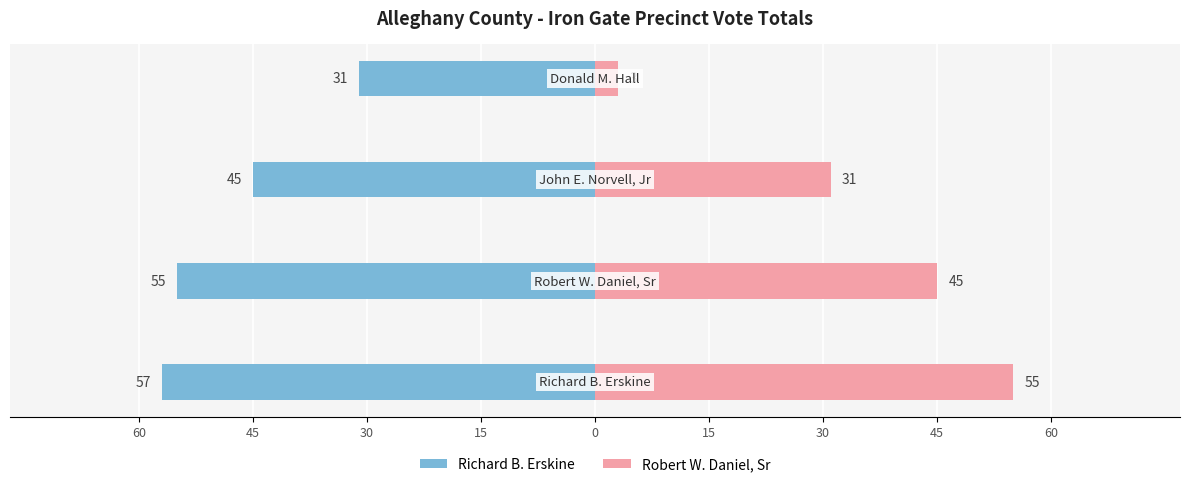

What is the value of the Robert W. Daniel, Sr bar at the 3rd from the left?

31